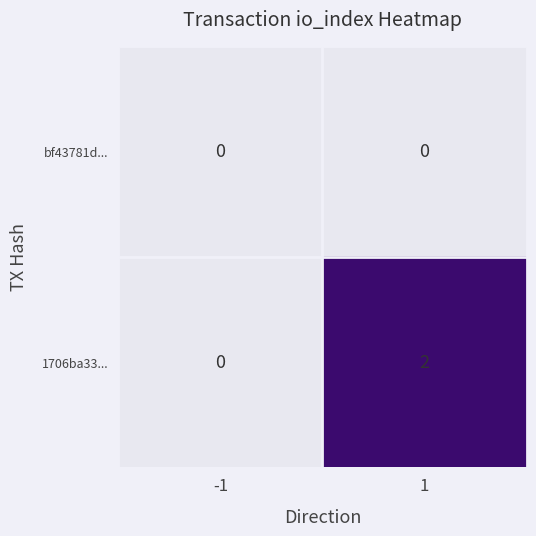

Reading left to right, list all the values displayed in this chart.

bf43781d...: -1=0	1=0
1706ba33...: -1=0	1=2